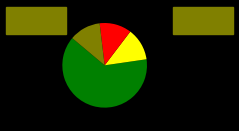

Does any single category account for the majority?

Yes